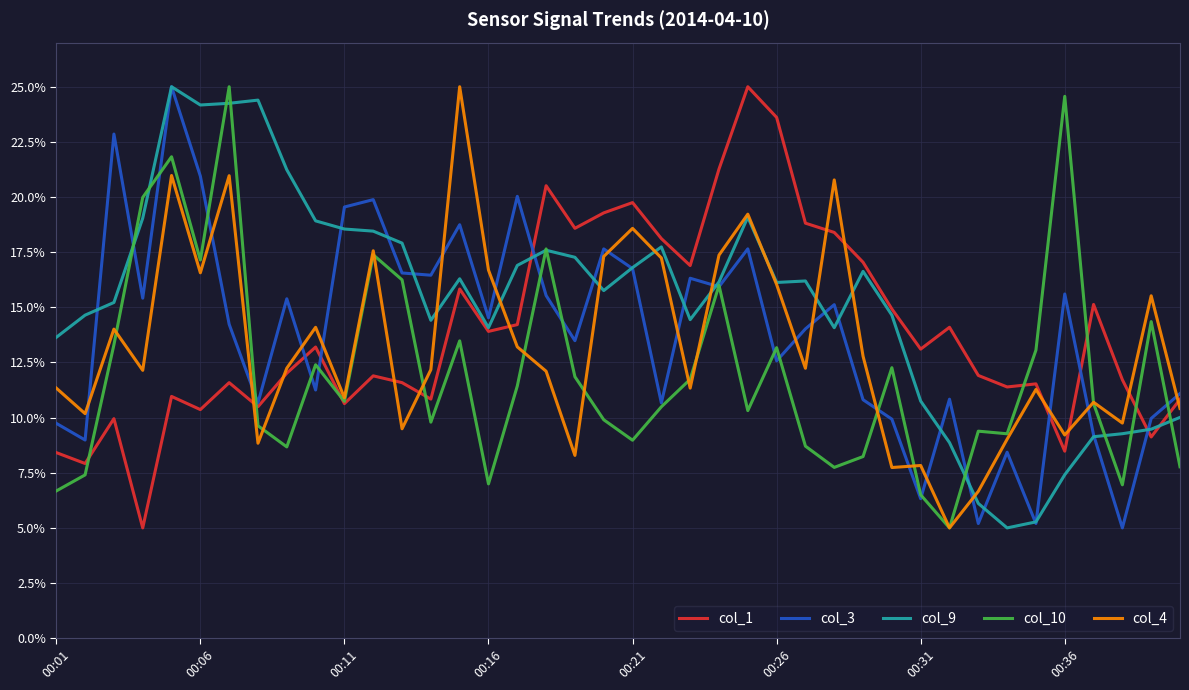

True or false: col_1 and col_3 intersect in this chart.

True